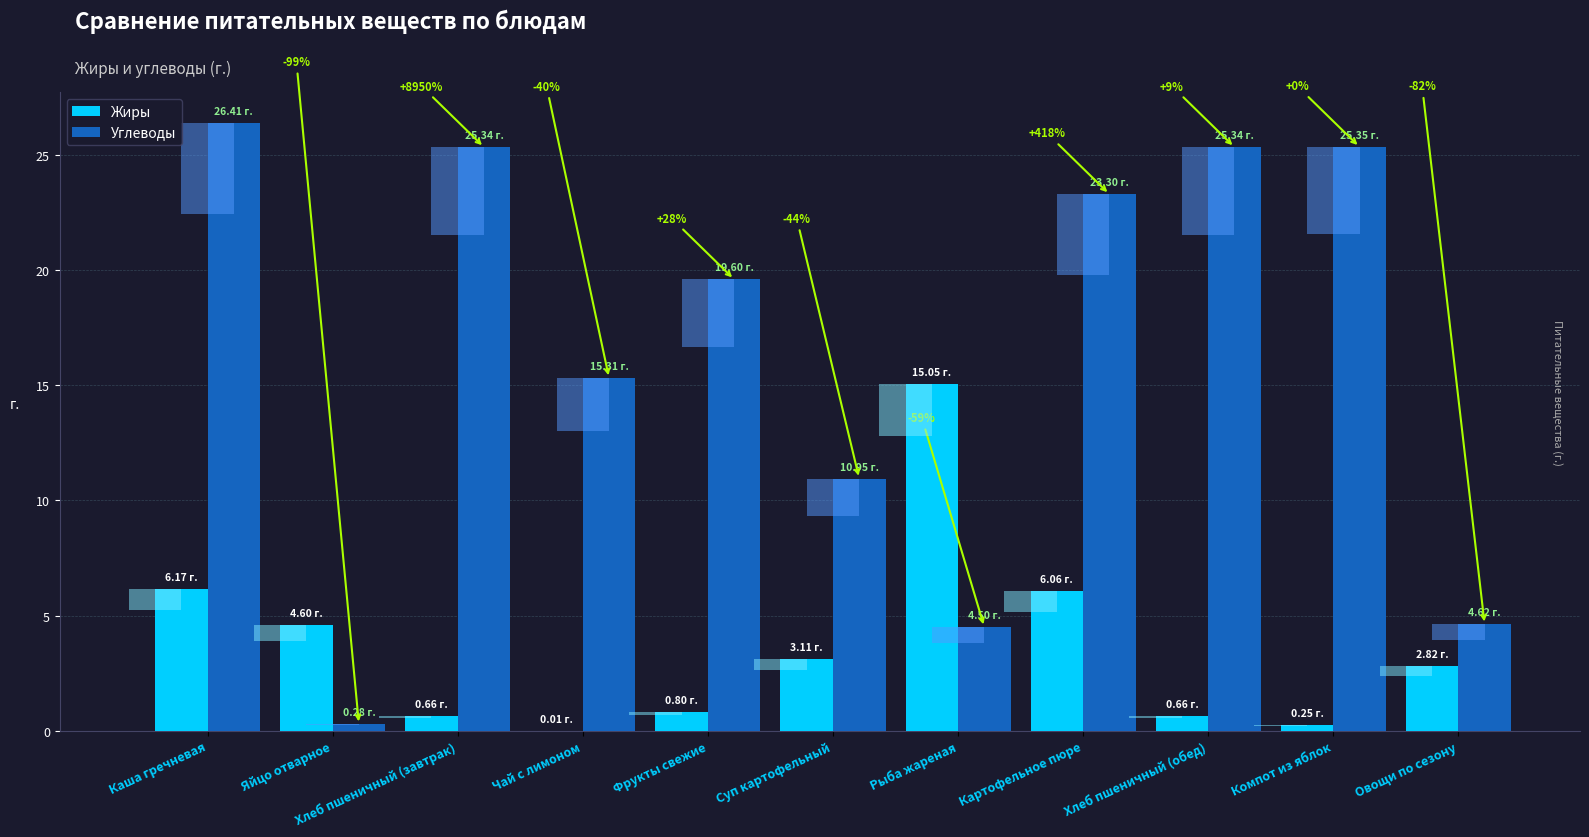

How many values in the Углеводы series exceed 19?

6